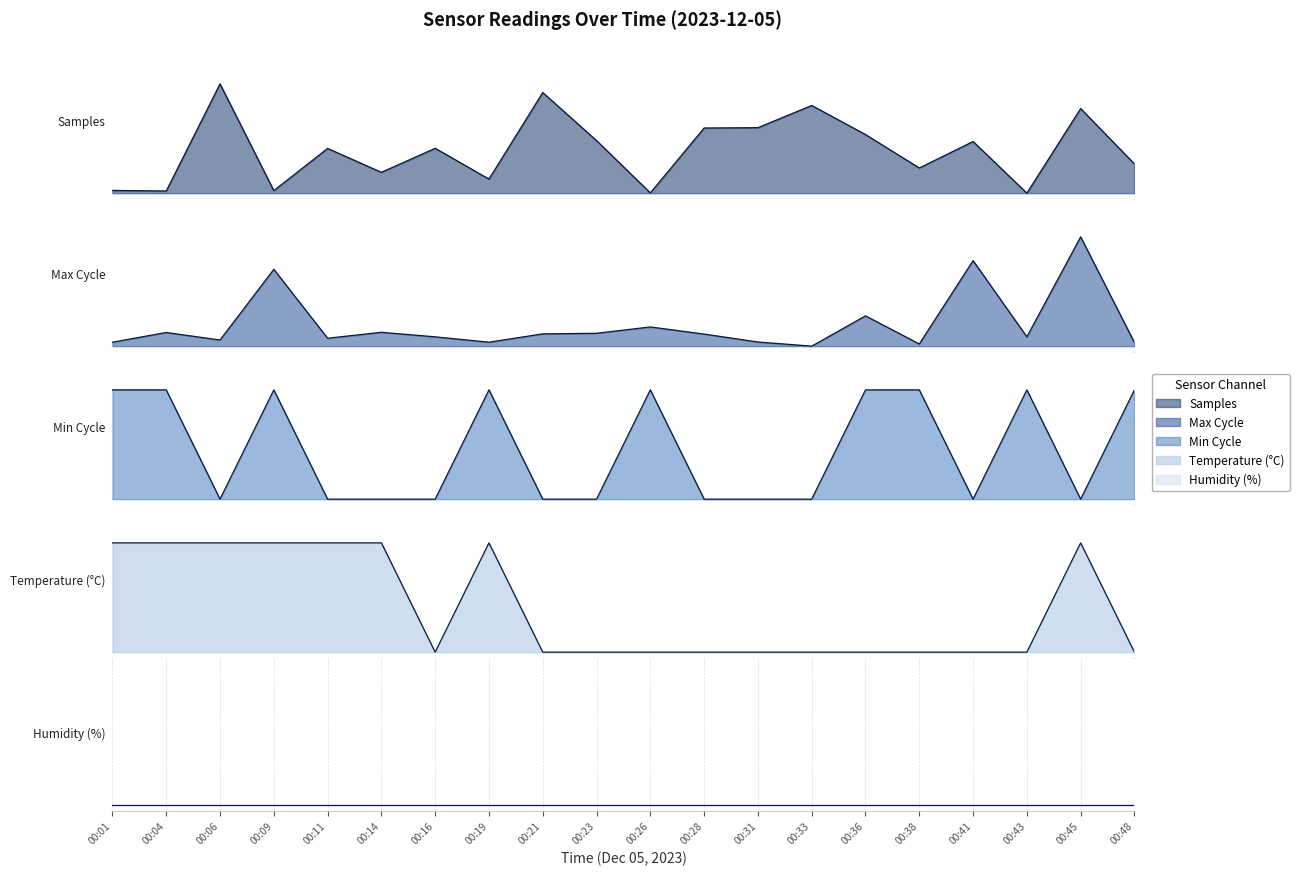

At which category is the sum across all series the highest?

00:45